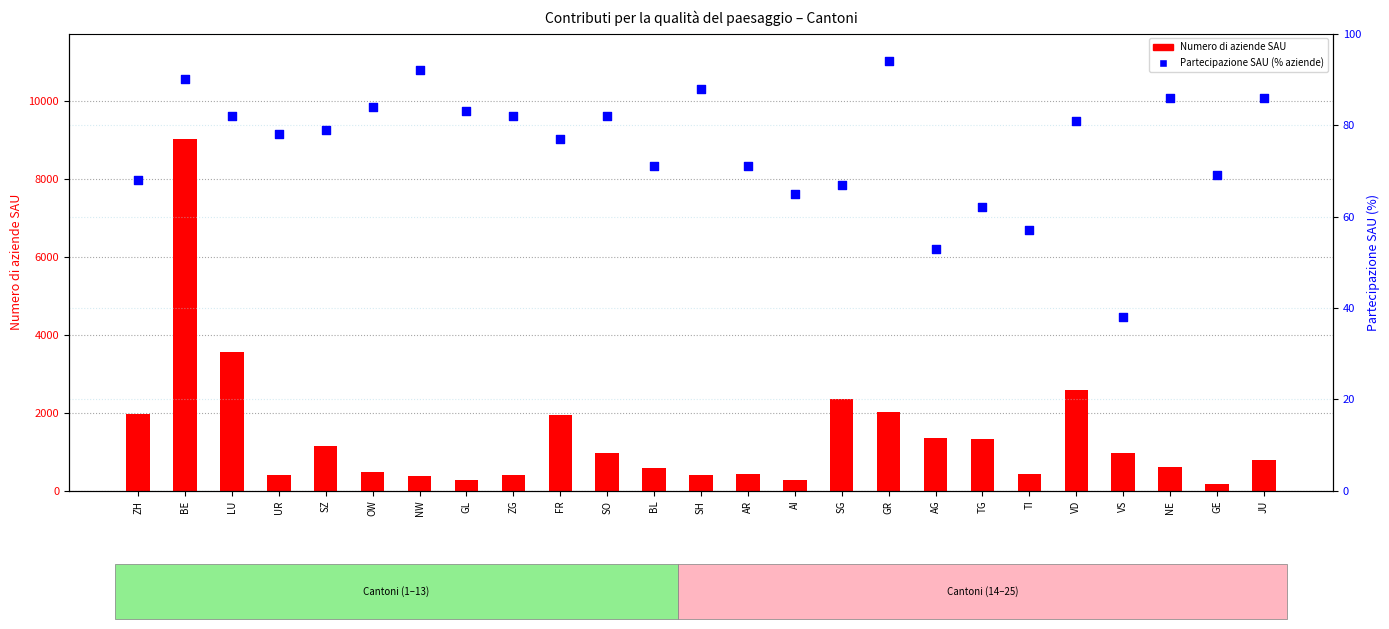

Which series has the widest spread of Y values?

Numero di aziende SAU